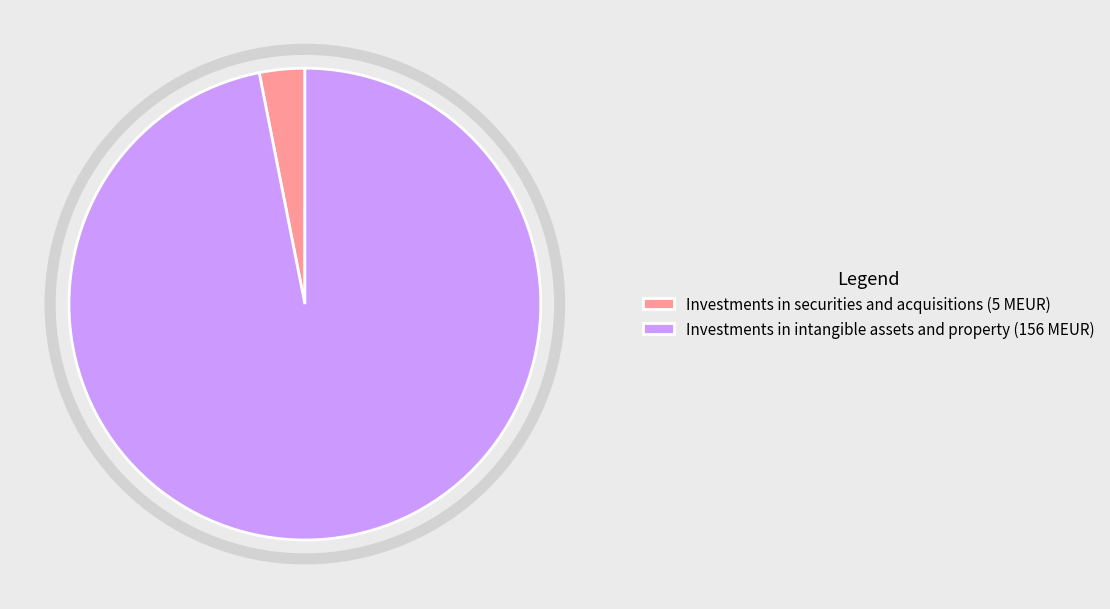

Approximately how many times larger is the value at Investments in intangible assets and property (156 MEUR) compared to Investments in securities and acquisitions (5 MEUR)?

31.2